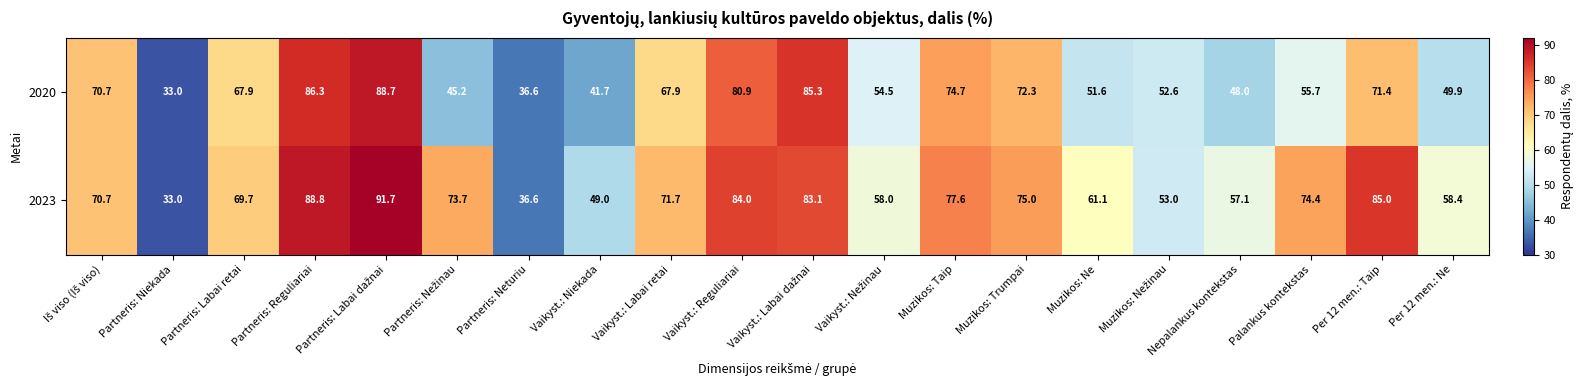

Where is 2020 nearest to the value 60?

Palankus kontekstas